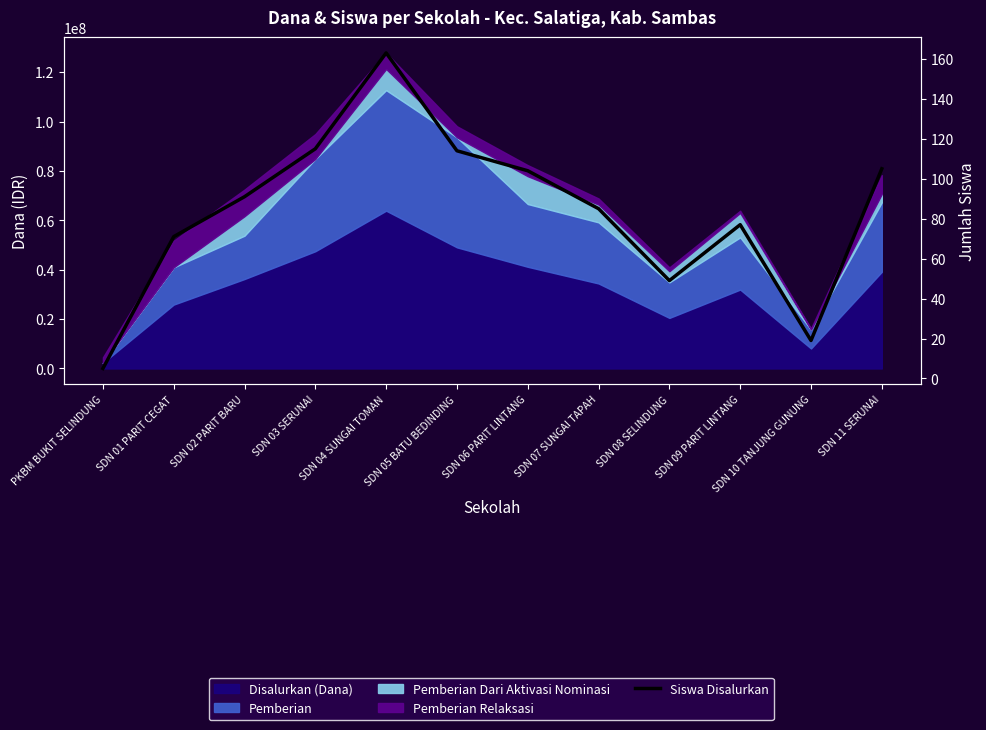

Reading left to right, transcribe all the data shown in this chart.

5	71	91	115	163	114	104	85	49	77	19	105